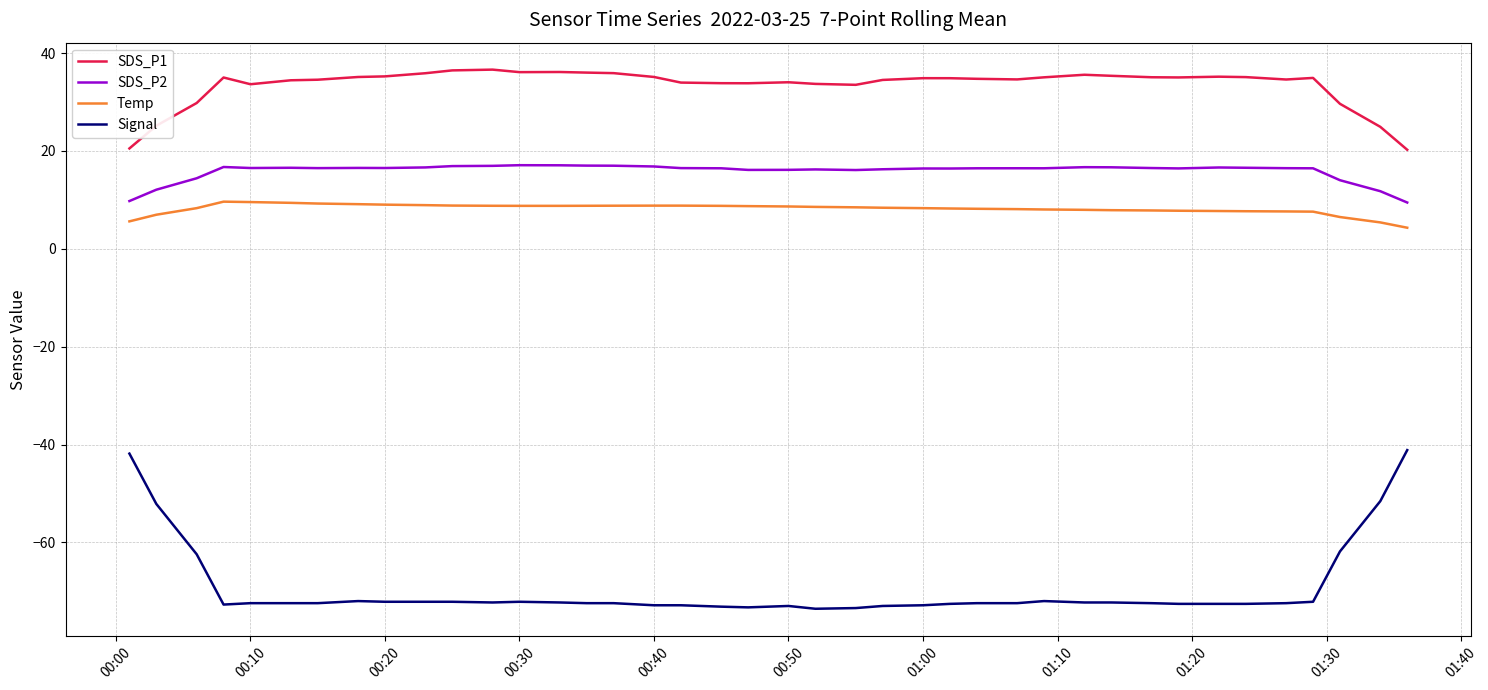

True or false: Temp and SDS_P2 cross at least once.

False